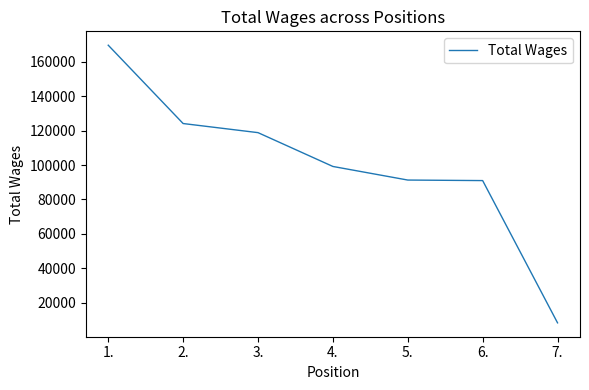

True or false: there are more than 1 points higher than both neighbors.

False